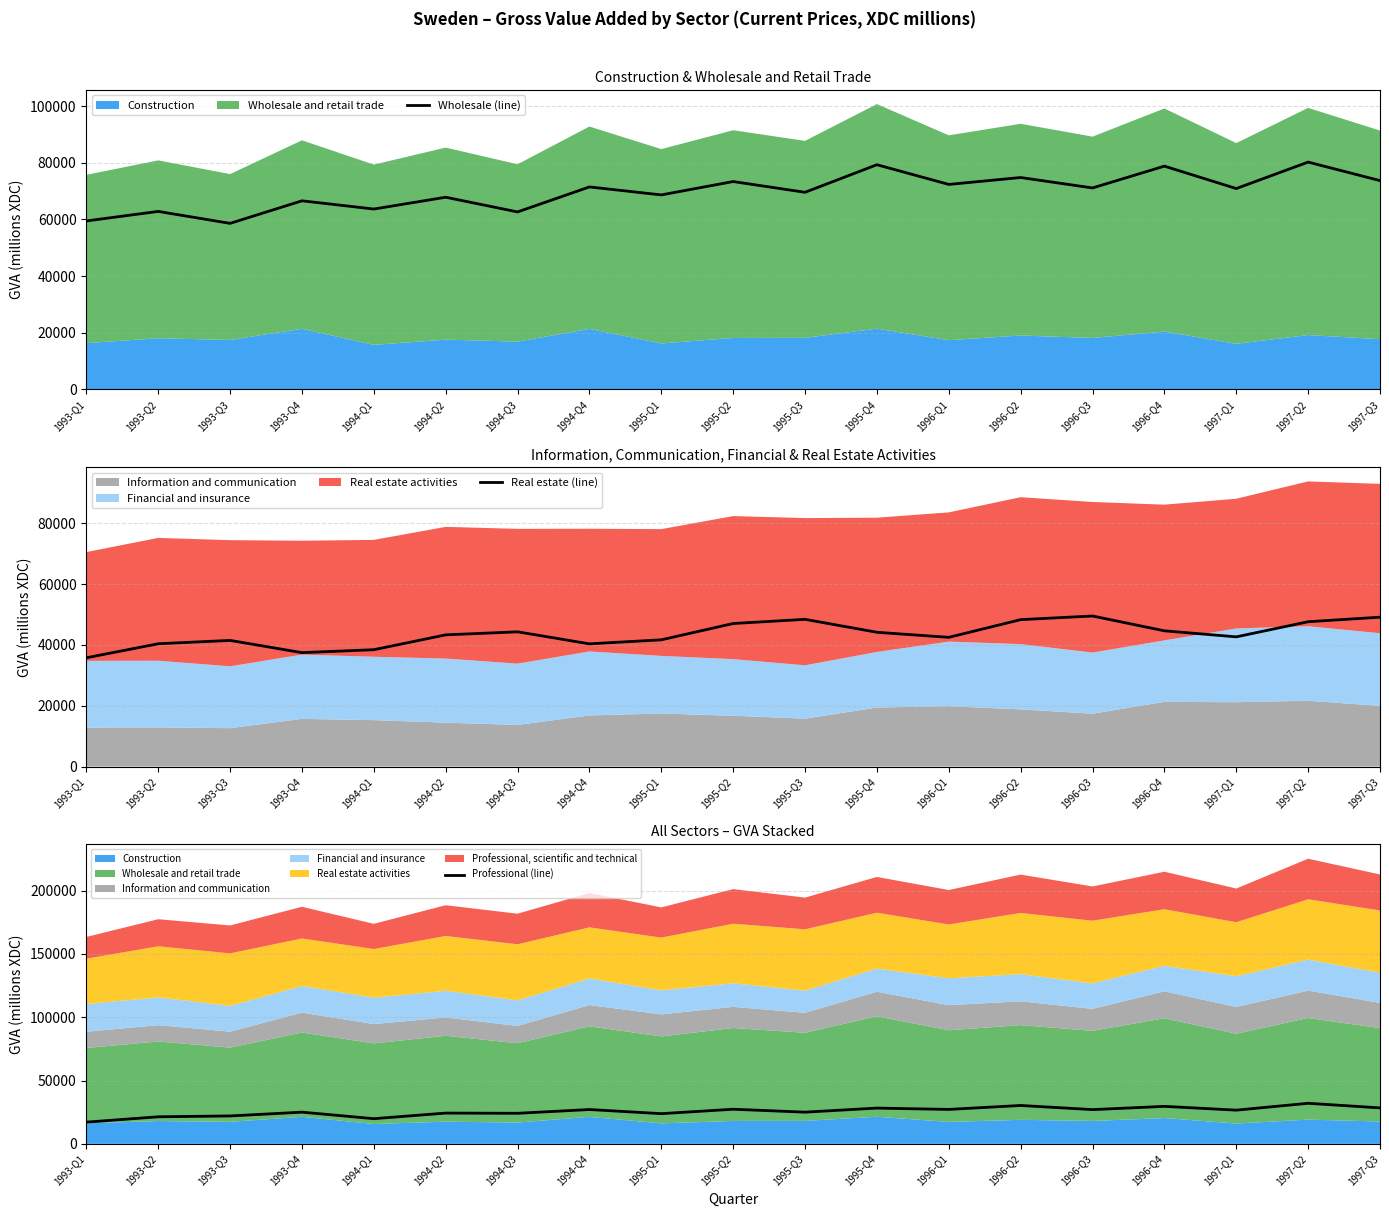

Rank the series by their maximum value, from lowest to highest.

Professional (line), Real estate (line), Wholesale (line)